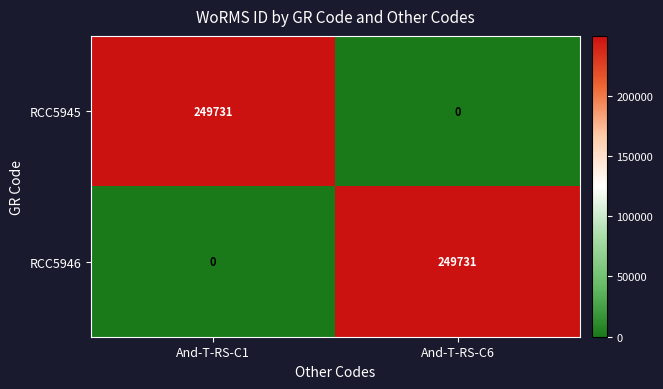

At which label does RCC5946 reach its minimum?

And-T-RS-C1